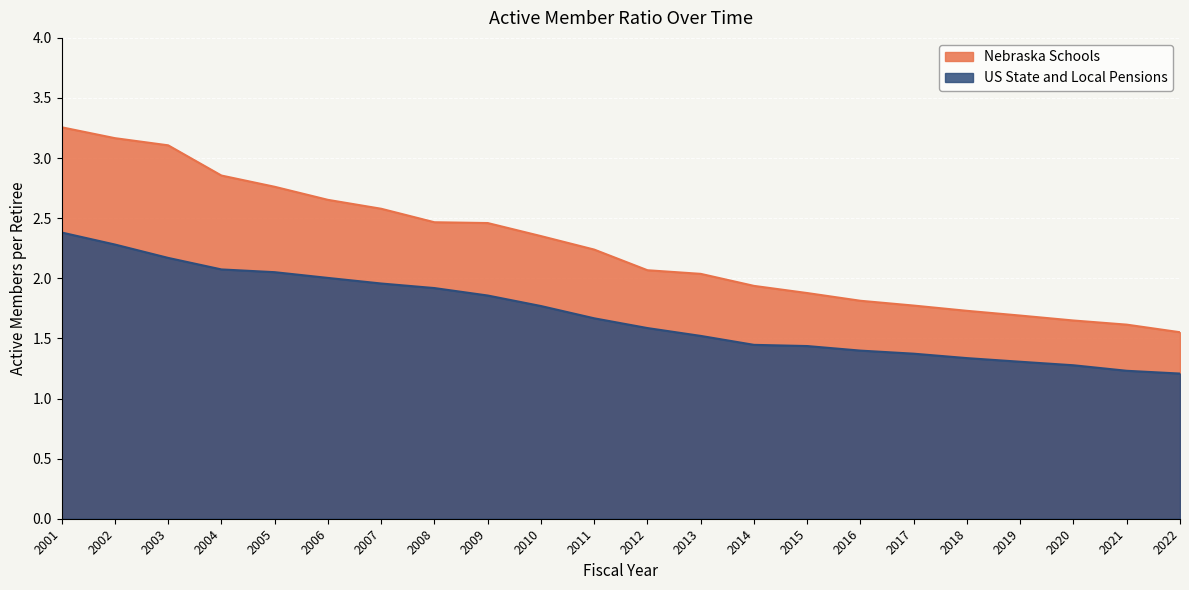

The Nebraska Schools series shows 0.6 at 2012. True or false?

False